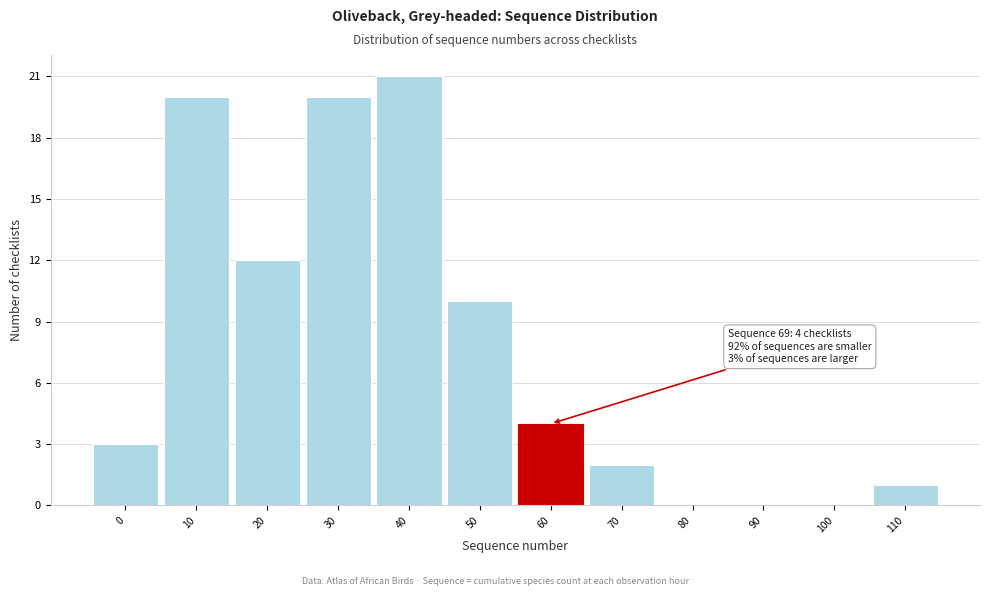

Reading left to right, list all the values displayed in this chart.

0=3	10=20	20=12	30=20	40=21	50=10	60=4	70=2	80=0	90=0	100=0	110=1